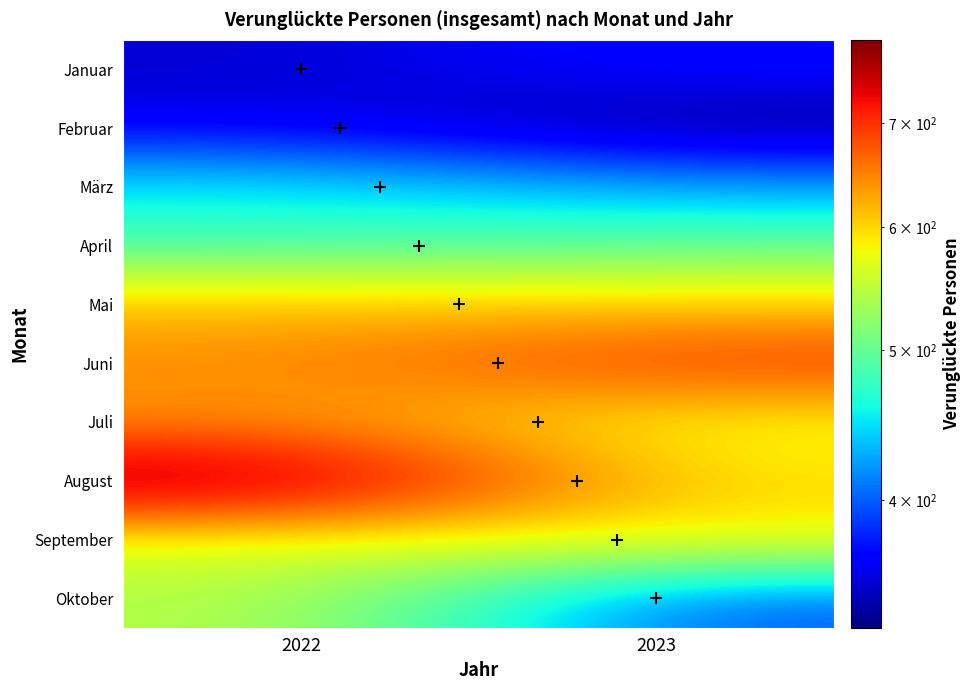

What is the sum of the September values at 2022 and 2023?

1151